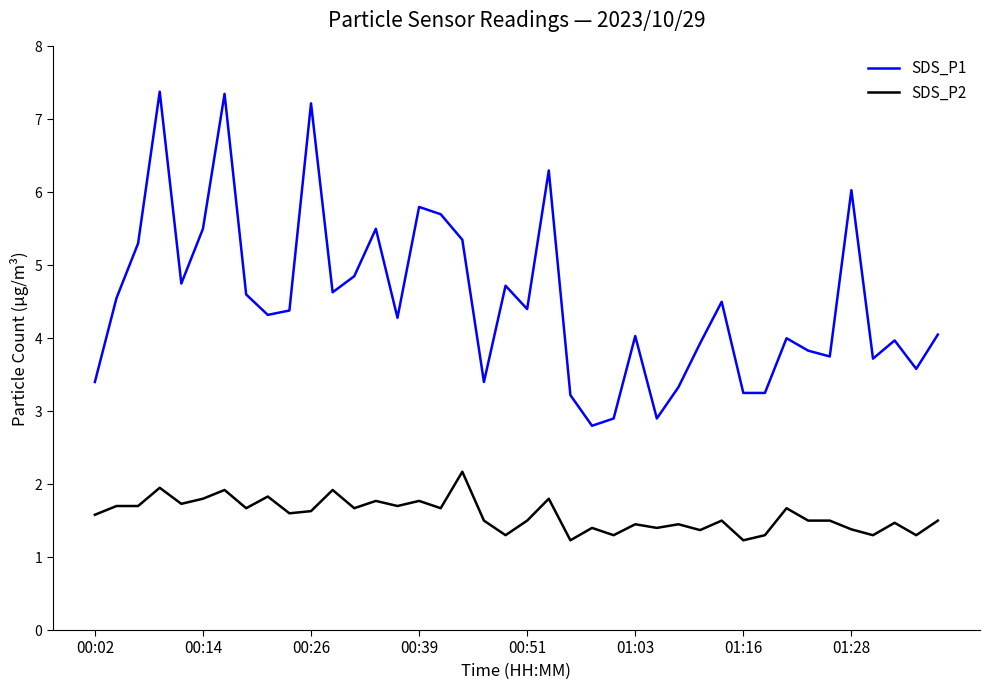

True or false: SDS_P1 and SDS_P2 cross at least once.

False